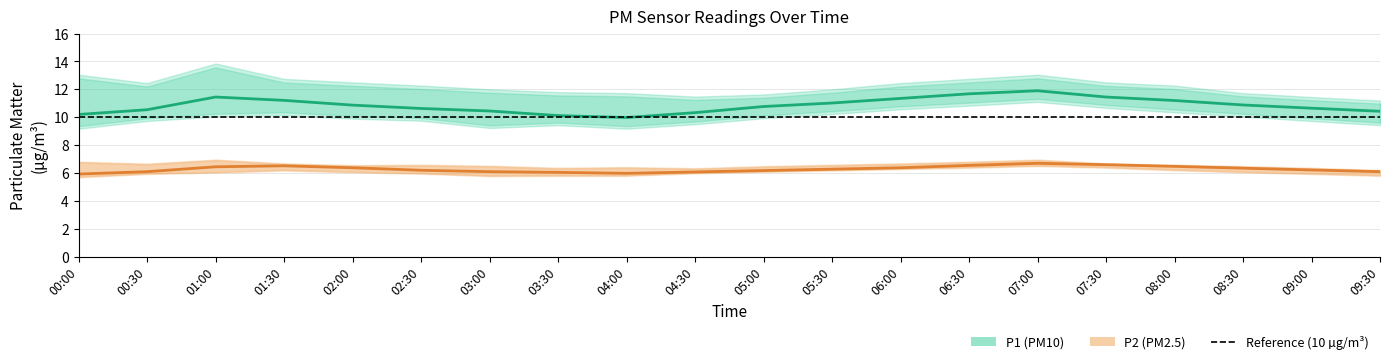

At which category is the sum across all series the highest?

07:00